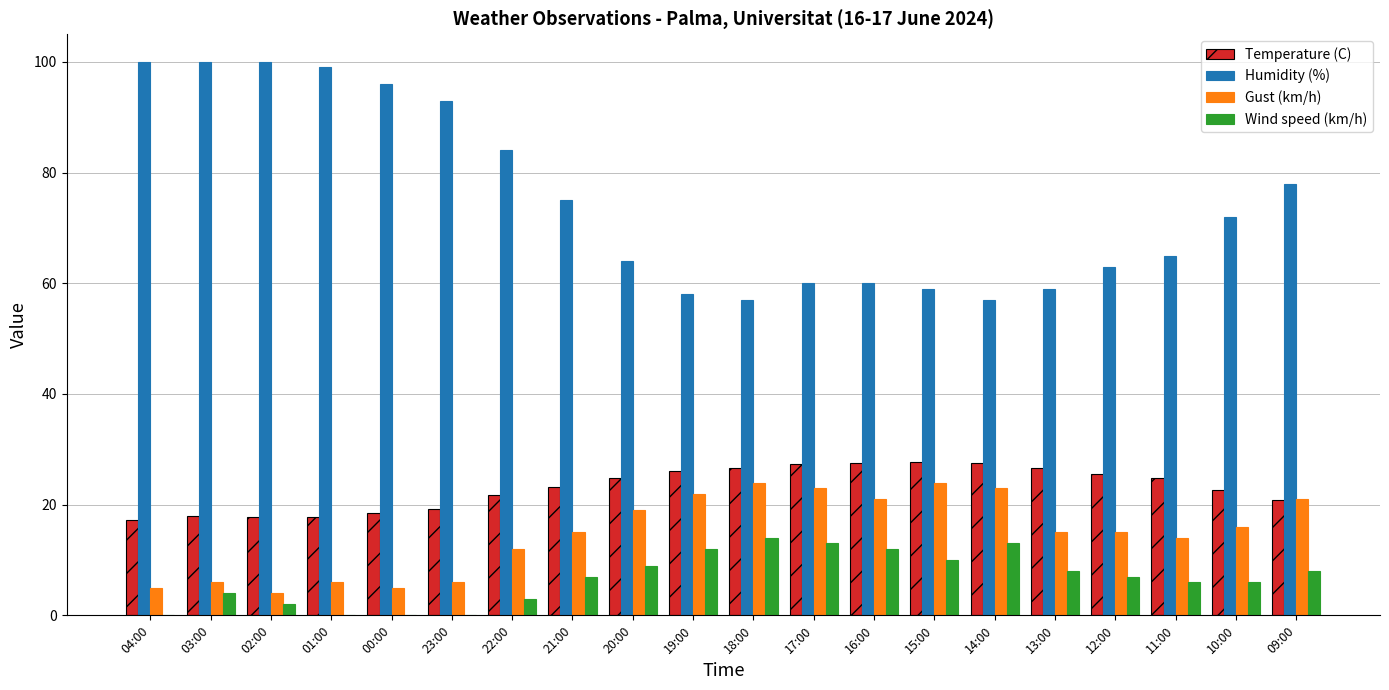

How many data points in Temperature (C) are above 24?

10